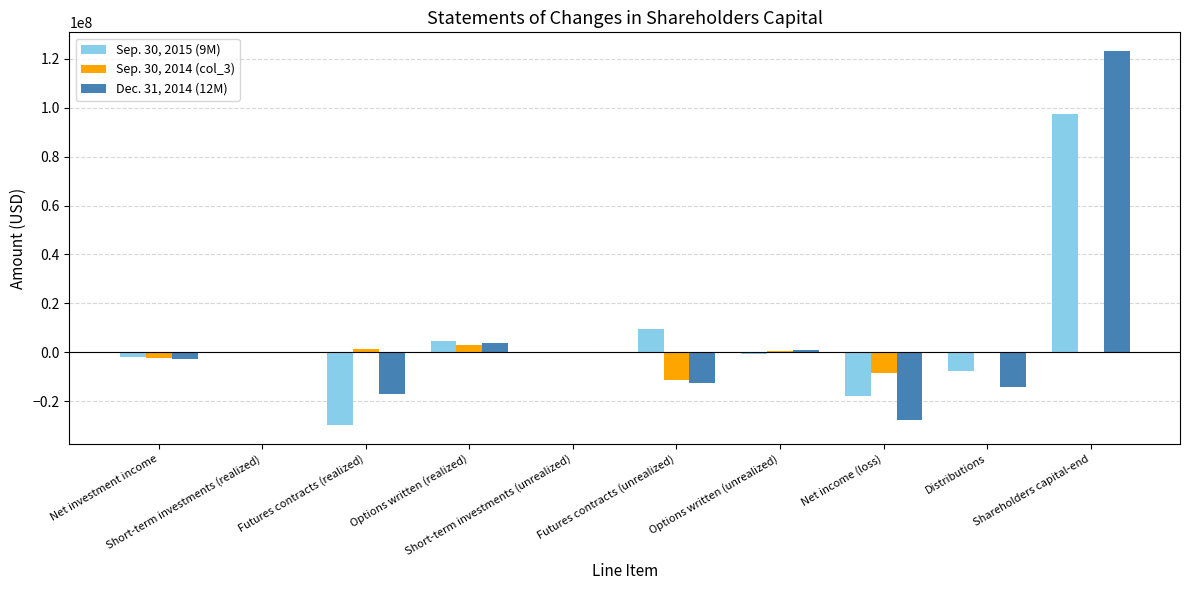

What is the greatest value displayed?

123198004